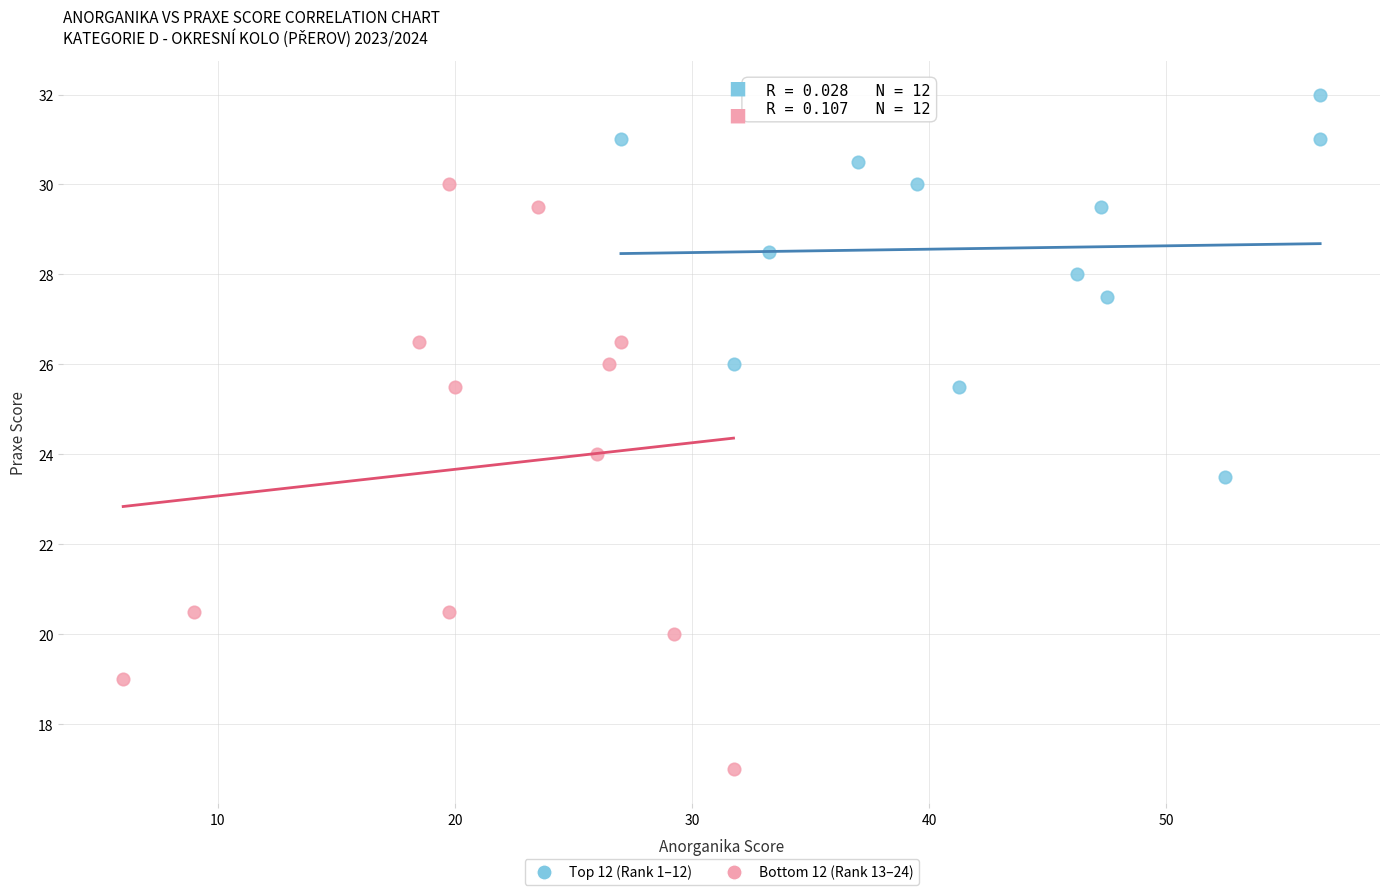

Which series has the largest Y range (max minus min)?

Bottom 12 (Rank 13–24)